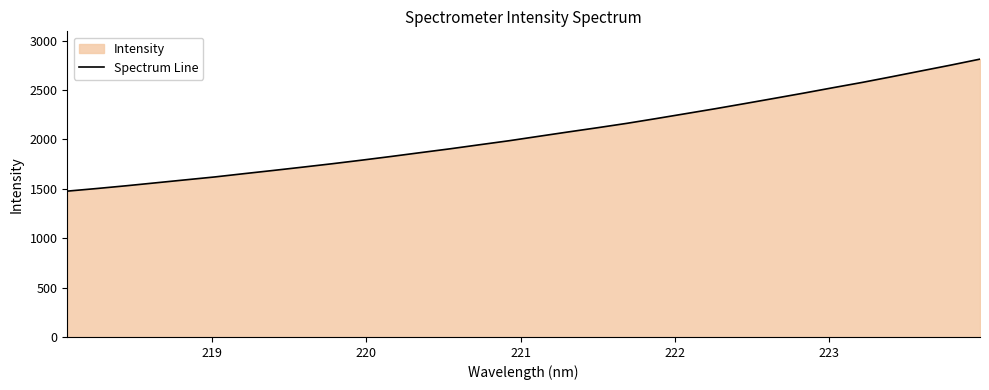

How many lines are shown in the chart?

1